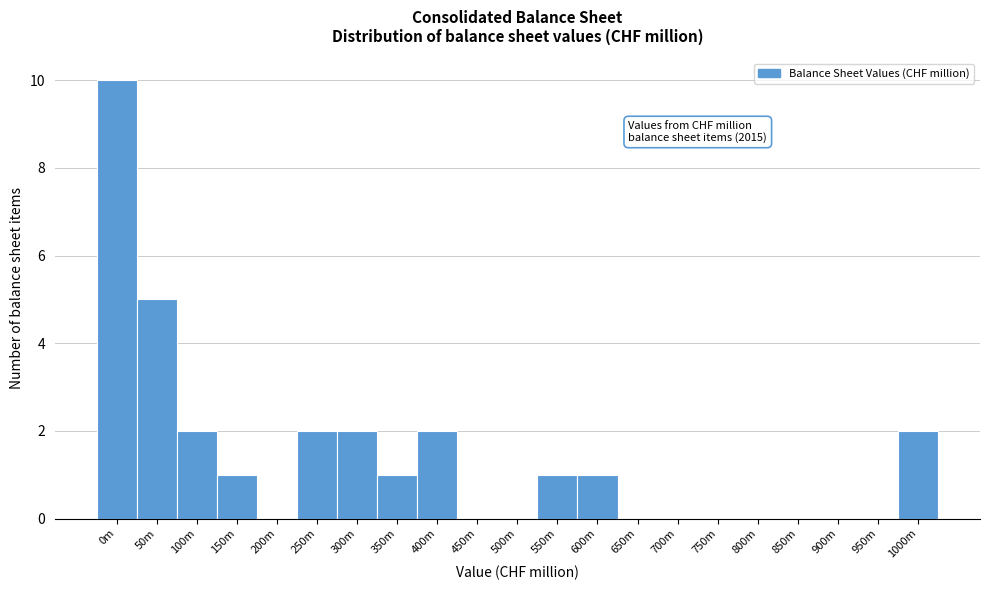

Reading left to right, list all the values displayed in this chart.

0m=10	50m=5	100m=2	150m=1	200m=0	250m=2	300m=2	350m=1	400m=2	450m=0	500m=0	550m=1	600m=1	650m=0	700m=0	750m=0	800m=0	850m=0	900m=0	950m=0	1000m=2